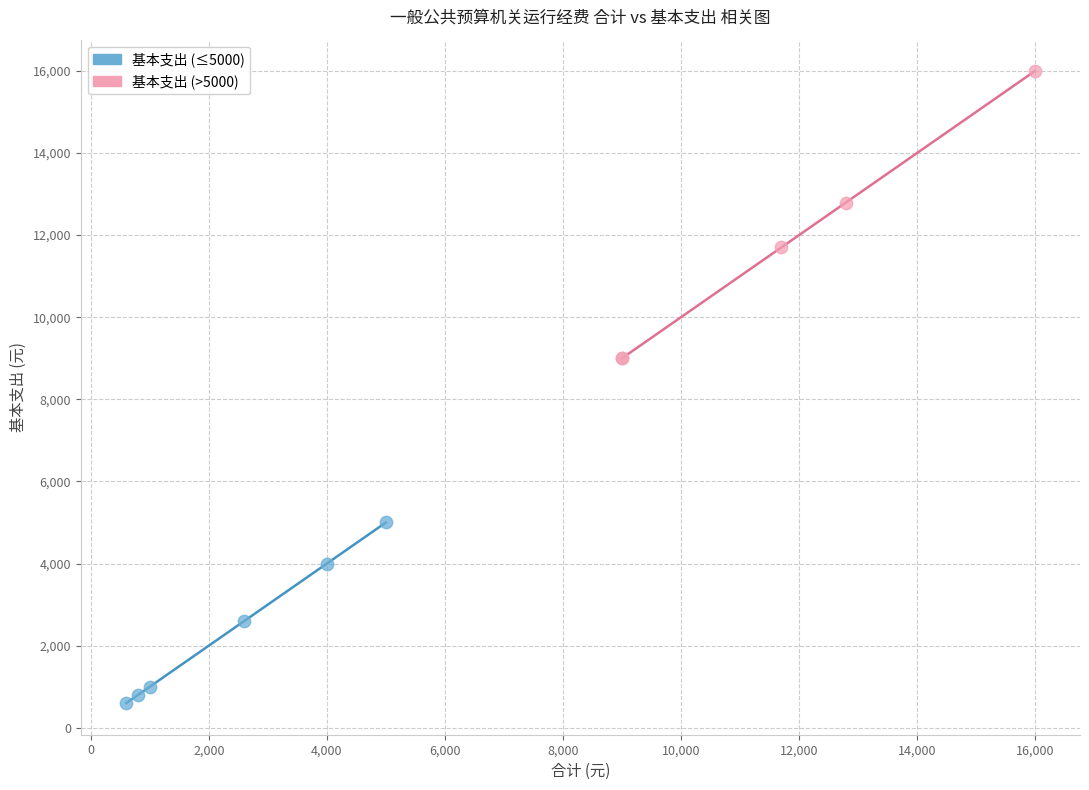

Which series has the widest spread of Y values?

基本支出 (>5000)